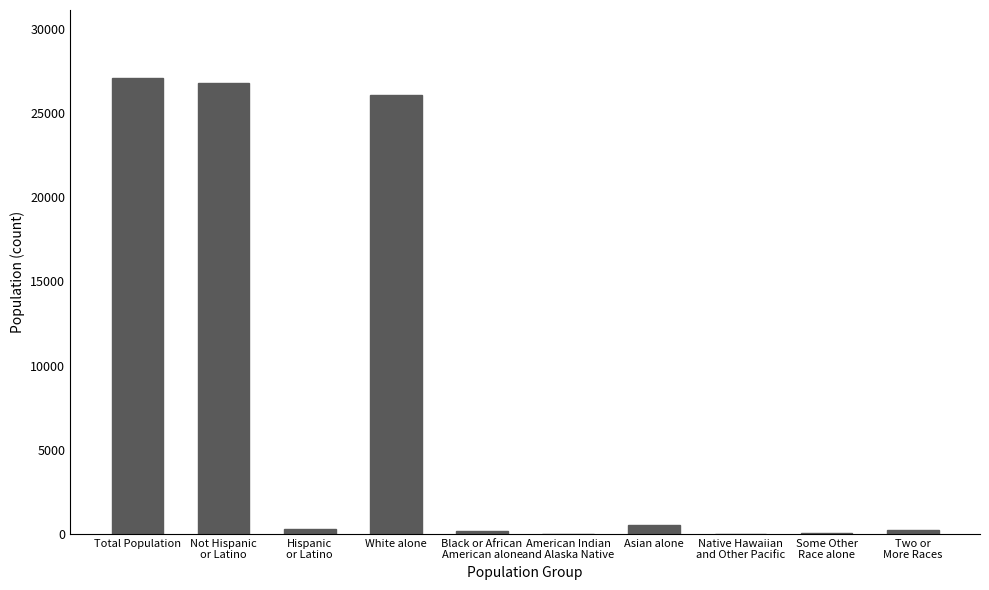

Where is the data nearest to the value 13526?

White alone